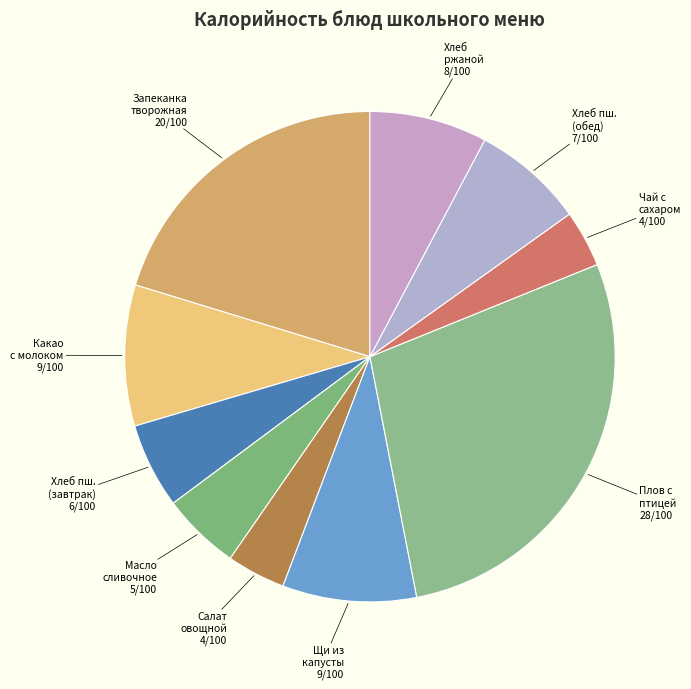

Is the sum of Плов с птицей and Чай с сахаром greater than half?

No